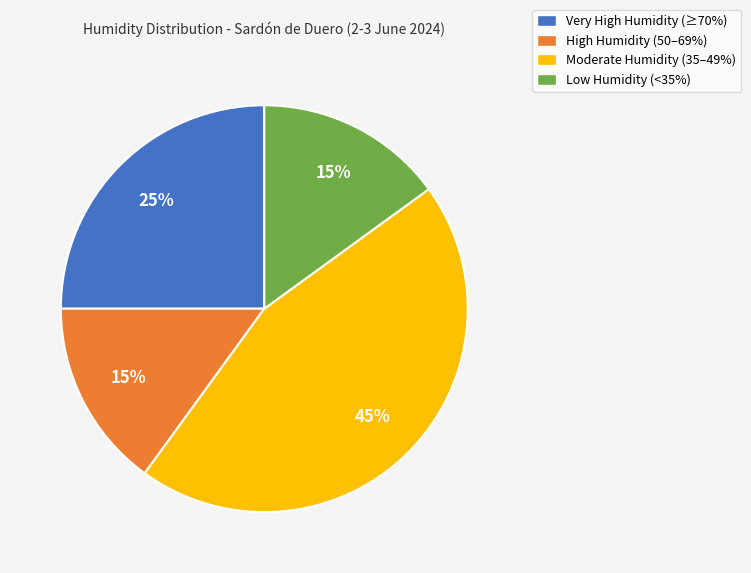

To the nearest percent, what is the combined percentage of Very High Humidity (≥70%) and Moderate Humidity (35–49%)?

70%